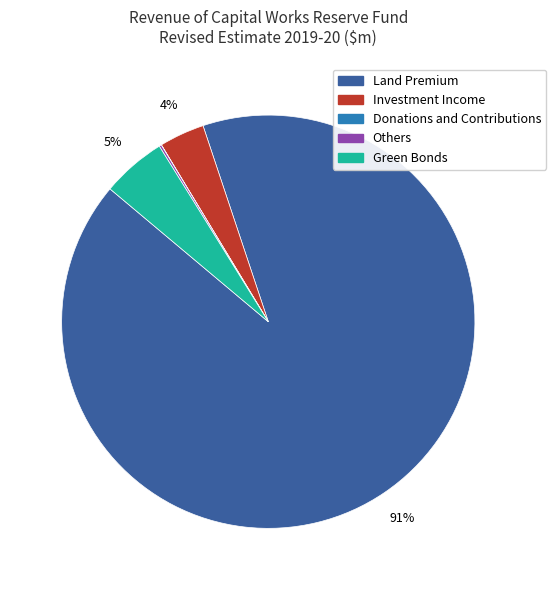

What percentage is the Green Bonds slice, to the nearest percent?

5%